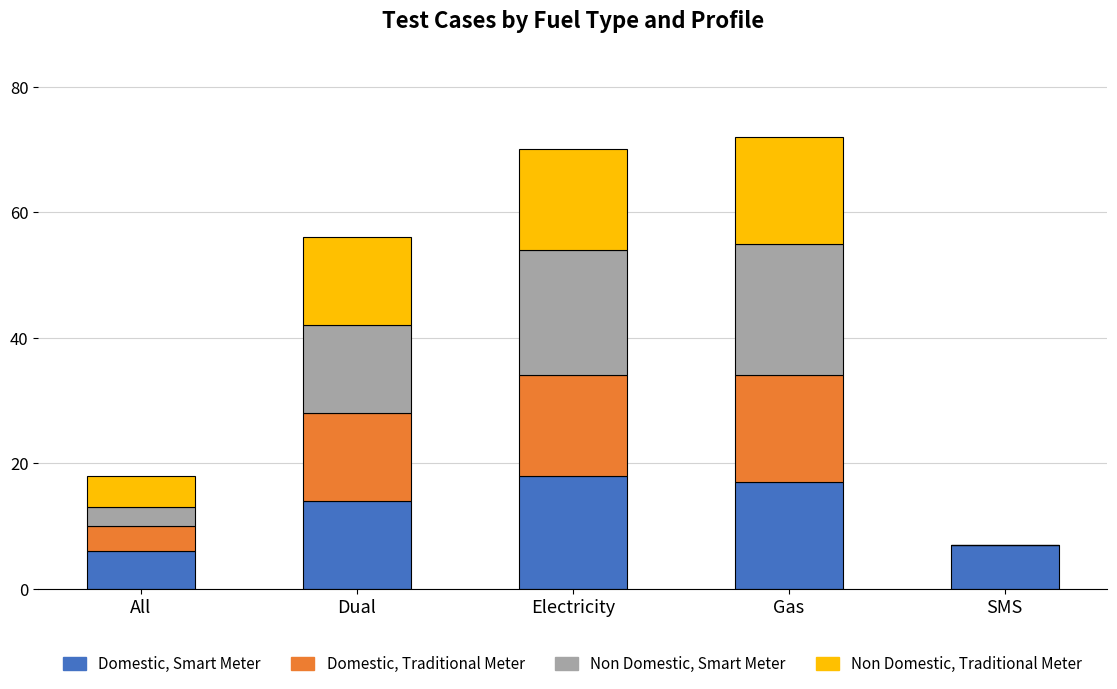

Is it true that Domestic, Smart Meter equals 7 at SMS?

True